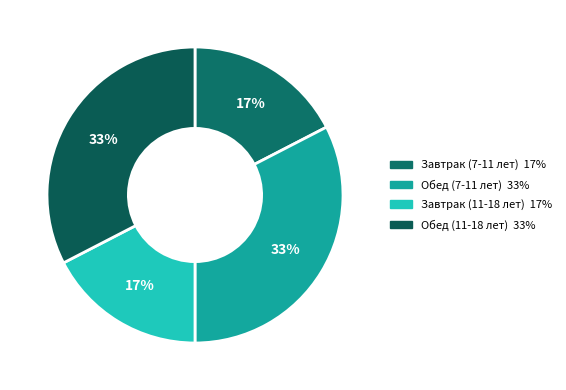

What percentage is the Завтрак (11-18 лет) slice, to the nearest percent?

17%